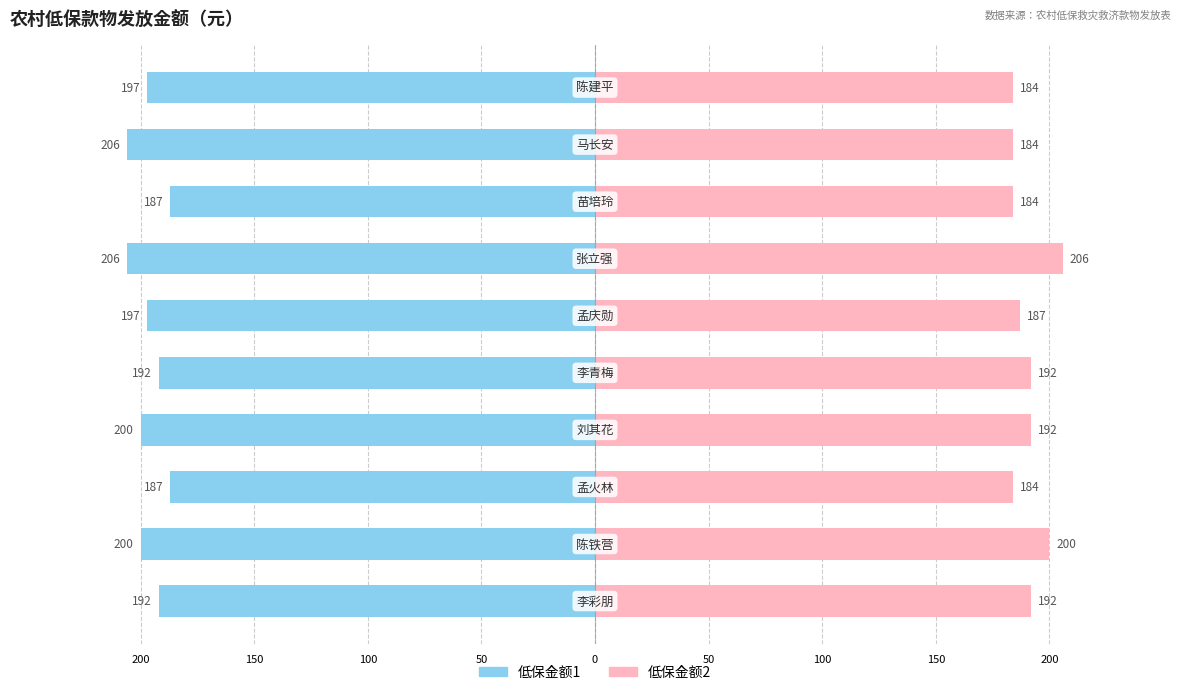

What is the sum of all Male values?

-1964